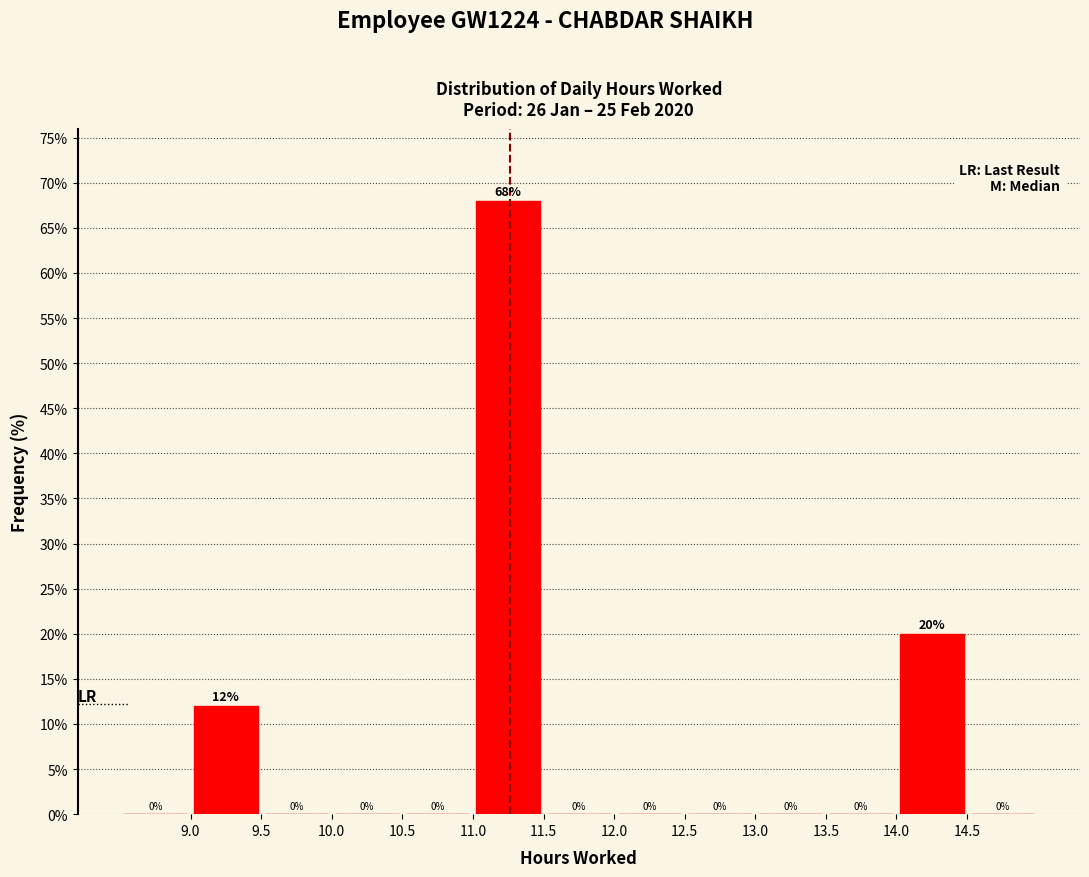

Reading left to right, transcribe this chart: for each bar, give the range it covers on the x-axis and its height.

8.5 to 9.0: 0
9.0 to 9.5: 12
9.5 to 10.0: 0
10.0 to 10.5: 0
10.5 to 11.0: 0
11.0 to 11.5: 68
11.5 to 12.0: 0
12.0 to 12.5: 0
12.5 to 13.0: 0
13.0 to 13.5: 0
13.5 to 14.0: 0
14.0 to 14.5: 20
14.5 to 15.0: 0